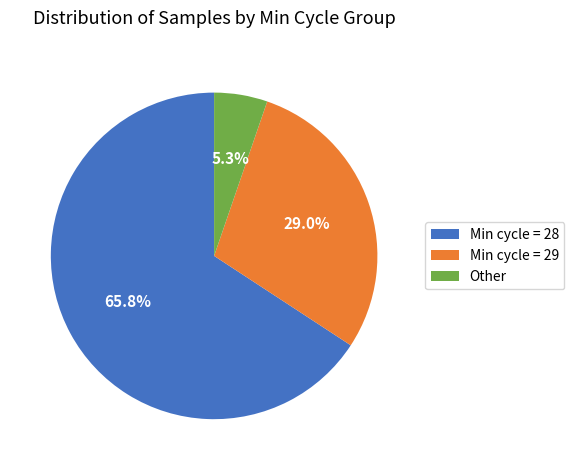

What is the ratio of the value at Min cycle = 29 to the value at Other?

5.5